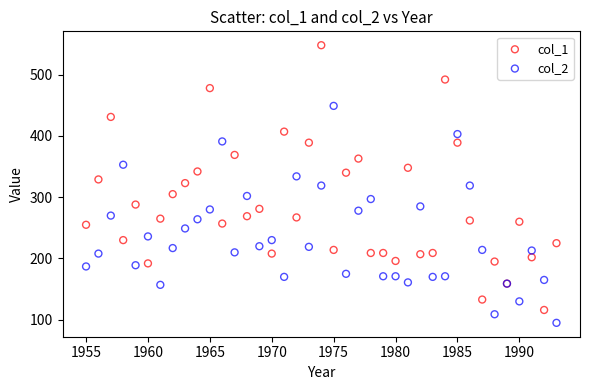

What are all the series names shown in the legend?

col_1, col_2